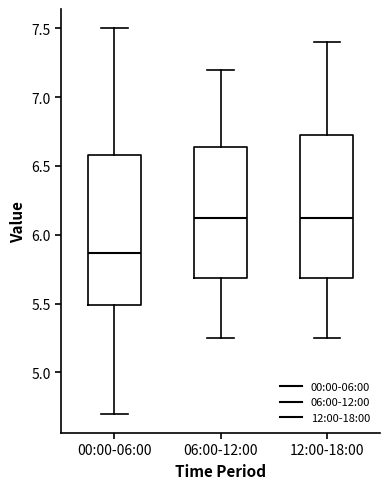

Reading left to right, read every box against the y-axis: the position of its median line, the range the box covers, and the ends of its whiskers. The values are not printed on the chart, so give them approximately, as read against the axis.

00:00-06:00: median 5.85, box 5.50 to 6.60, whiskers 4.70 to 7.50
06:00-12:00: median 6.15, box 5.70 to 6.65, whiskers 5.25 to 7.20
12:00-18:00: median 6.15, box 5.70 to 6.75, whiskers 5.25 to 7.40